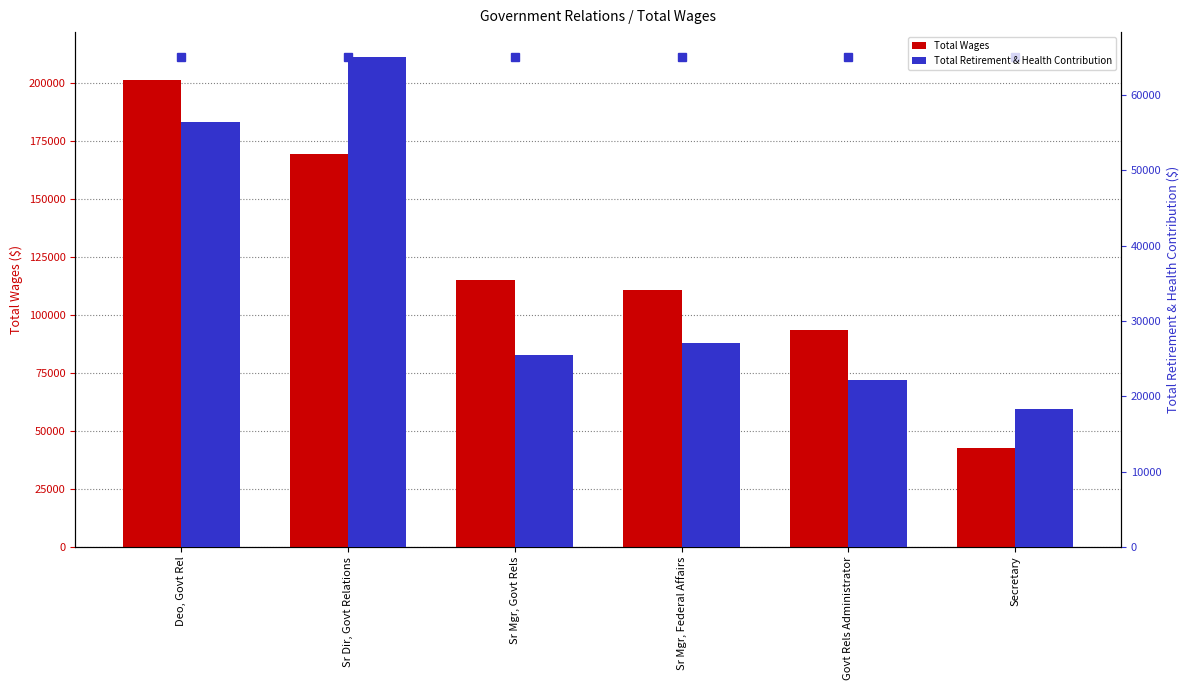

What is the difference between the maximum and minimum values in the Total Retirement & Health Contribution series?

46722